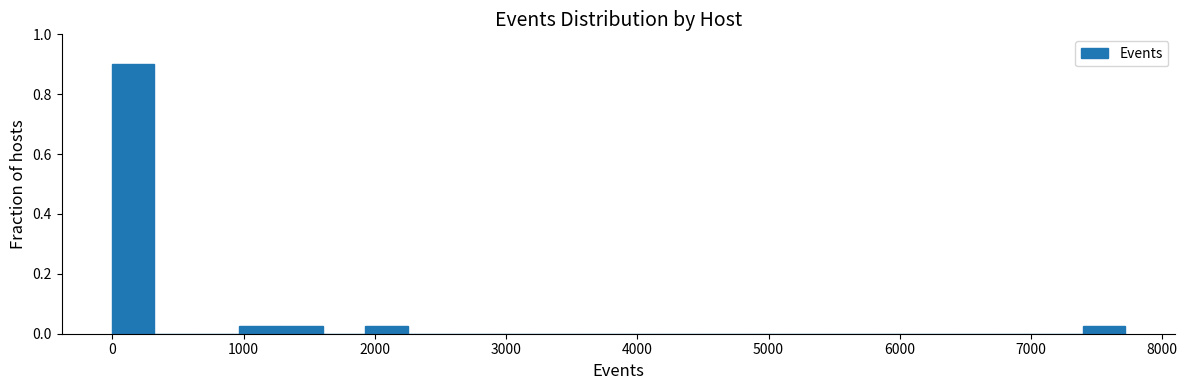

Read against the x-axis, roughly where is the centre of the tallest bar?

200